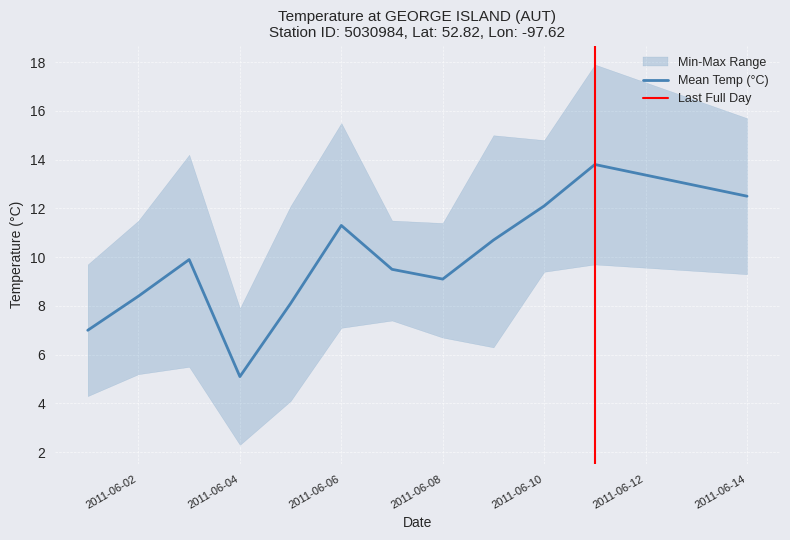

True or false: Mean Temp (°C) has more than 1 interior local peaks.

True